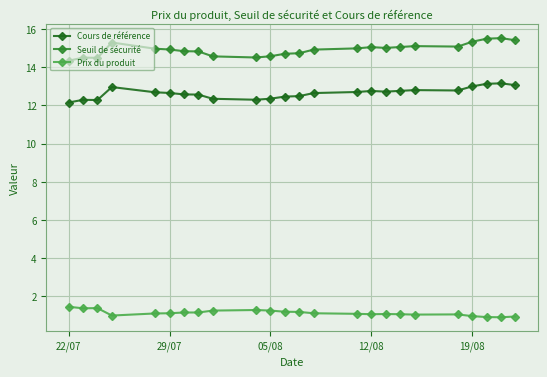

Count the number of categories in the chart.

24